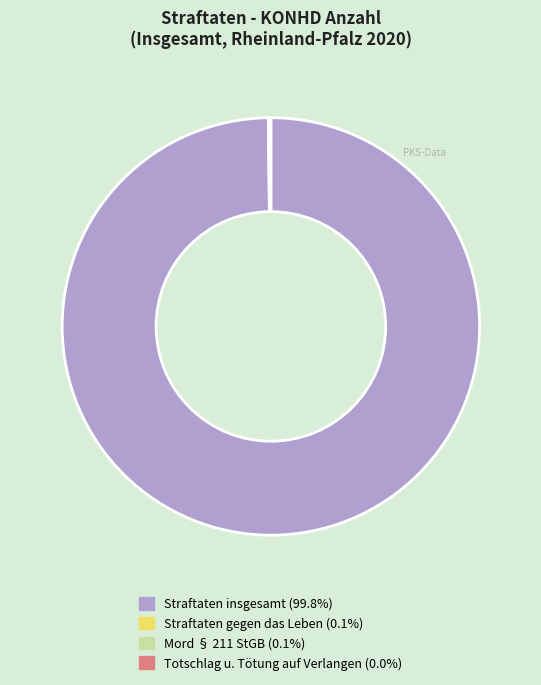

Does any single category account for the majority?

Yes